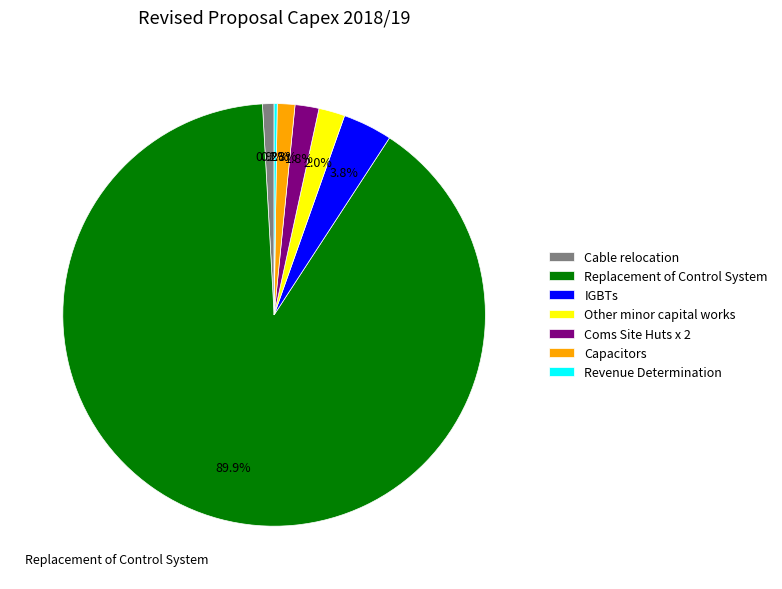

What percentage do Capacitors and Replacement of Control System together represent?

91.3%